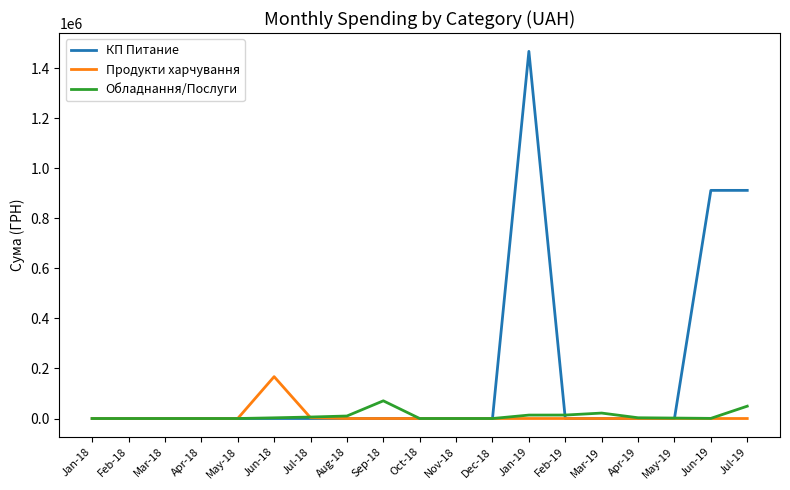

What is the greatest value displayed?

1467025.1